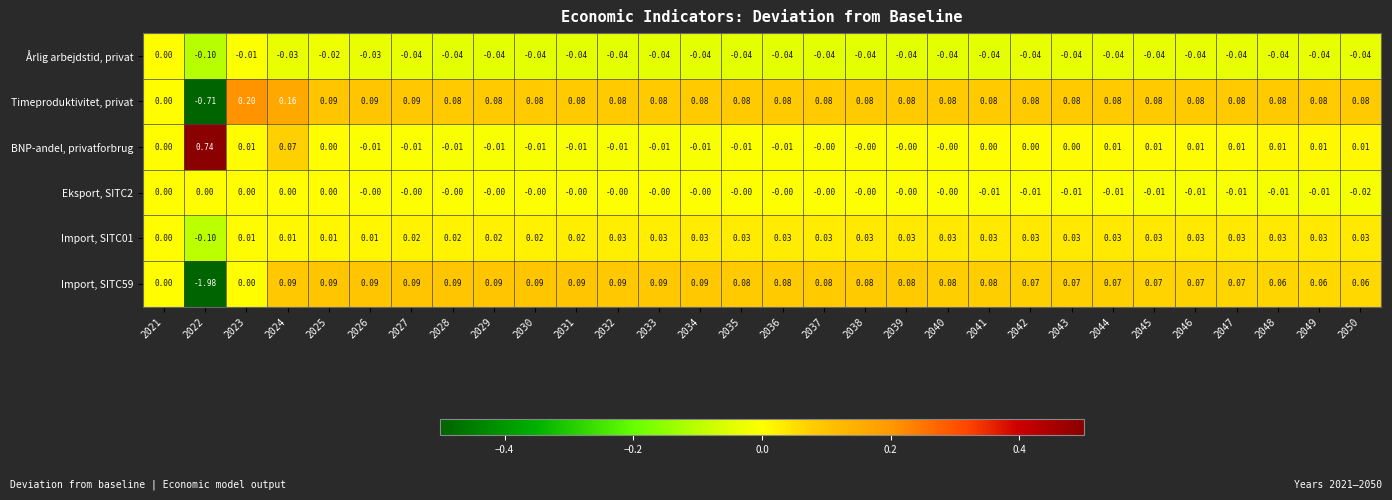

Which series has the largest total across all categories?

Timeproduktivitet, privat